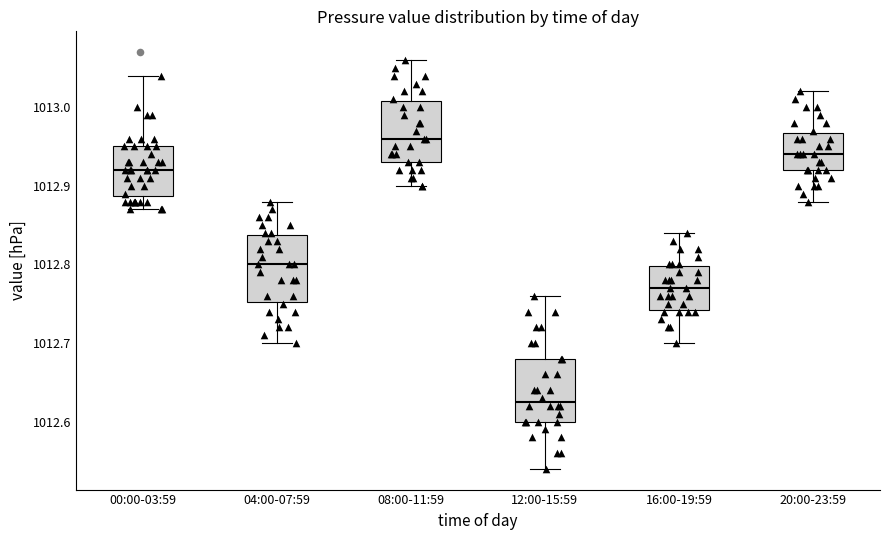

Where does the median line of the box for 00:00-03:59 sit on the y-axis? The values are not printed on the chart, so give them approximately, as read against the axis.

1012.92